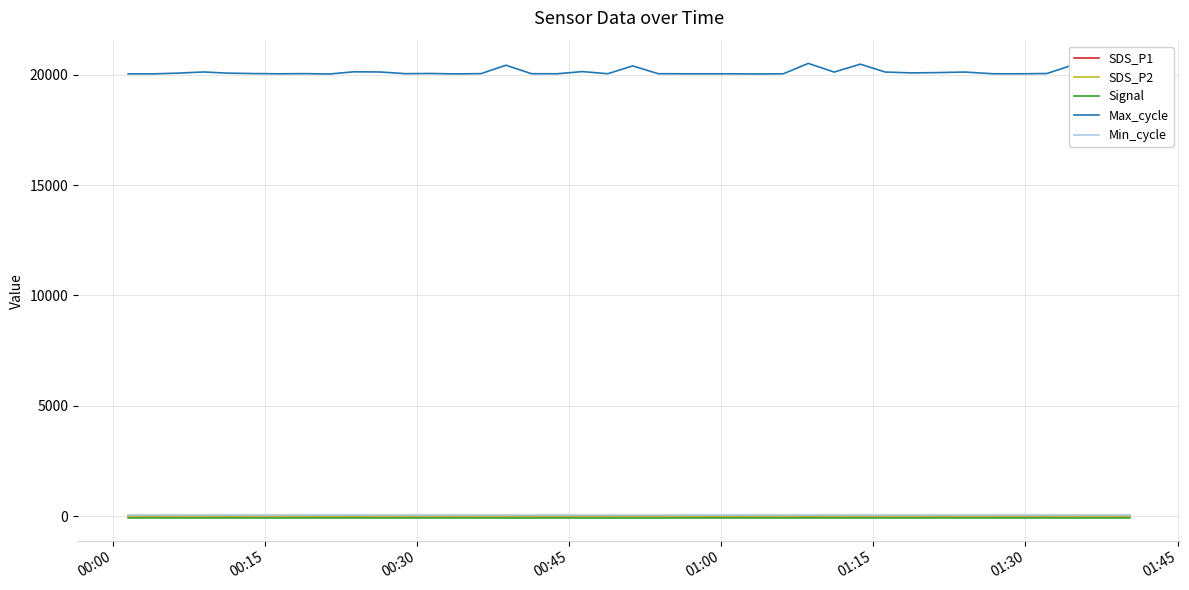

Which series has the widest spread of values?

Max_cycle